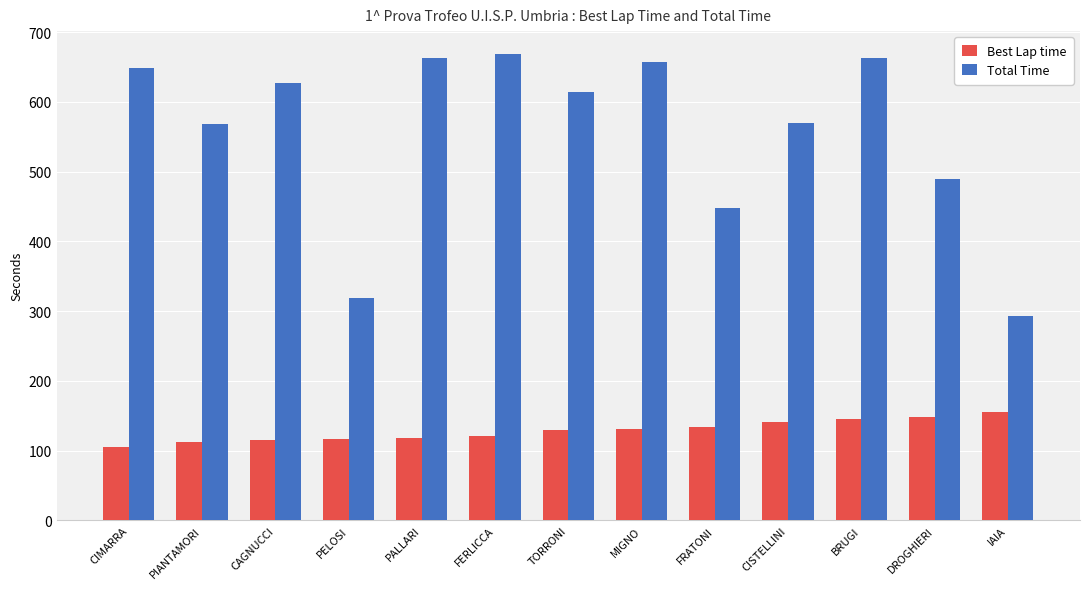

Is the value of Total Time at PALLARI greater than the value of Best Lap time at PELOSI?

Yes